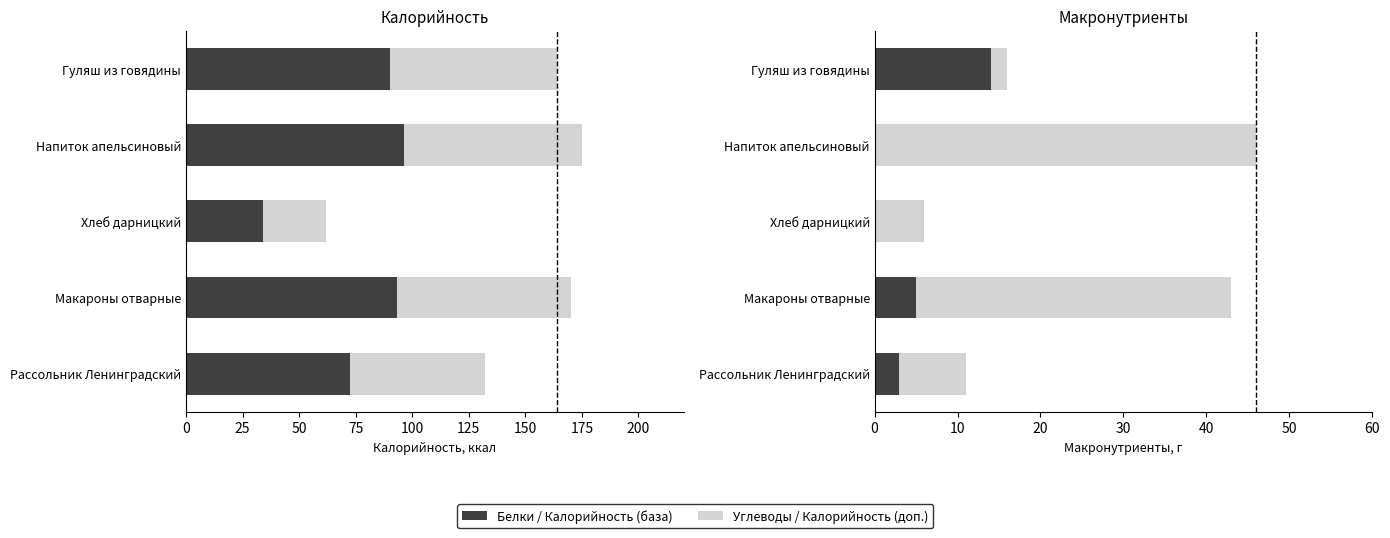

What is the value of the Калорийность (база) bar at the 3rd from the left?

34.1